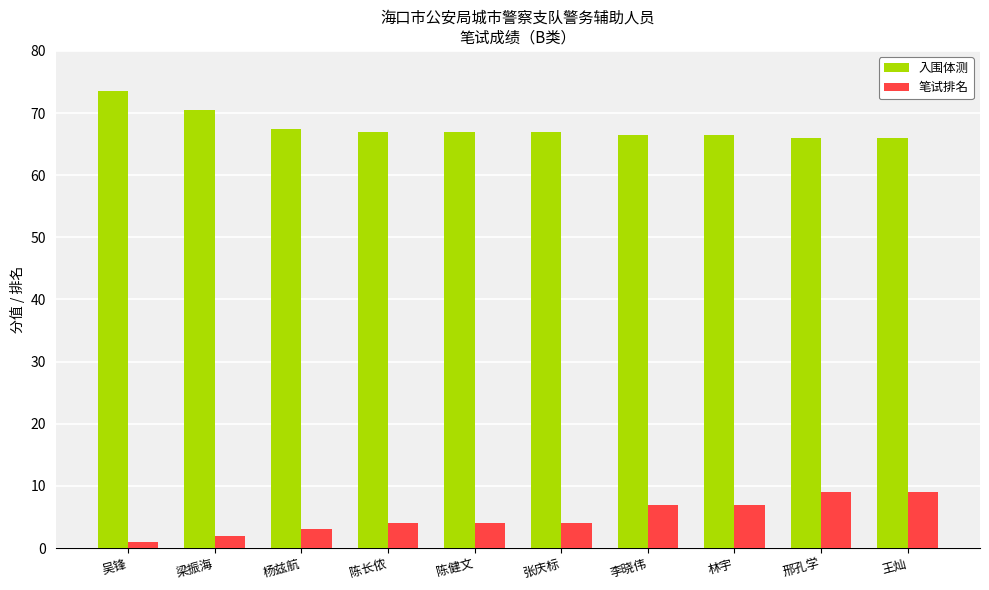

Reading left to right, extract all data points from this chart.

入围体测: 73.5	70.5	67.5	67.0	67.0	67.0	66.5	66.5	66.0	66.0
笔试排名: 1.0	2.0	3.0	4.0	4.0	4.0	7.0	7.0	9.0	9.0